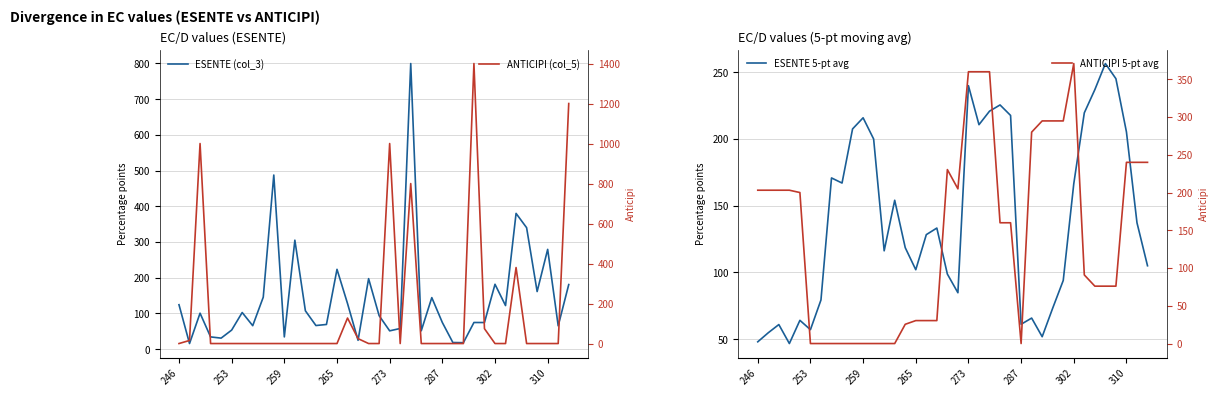

True or false: ANTICIPI 5-pt avg has more than 2 interior local peaks.

False